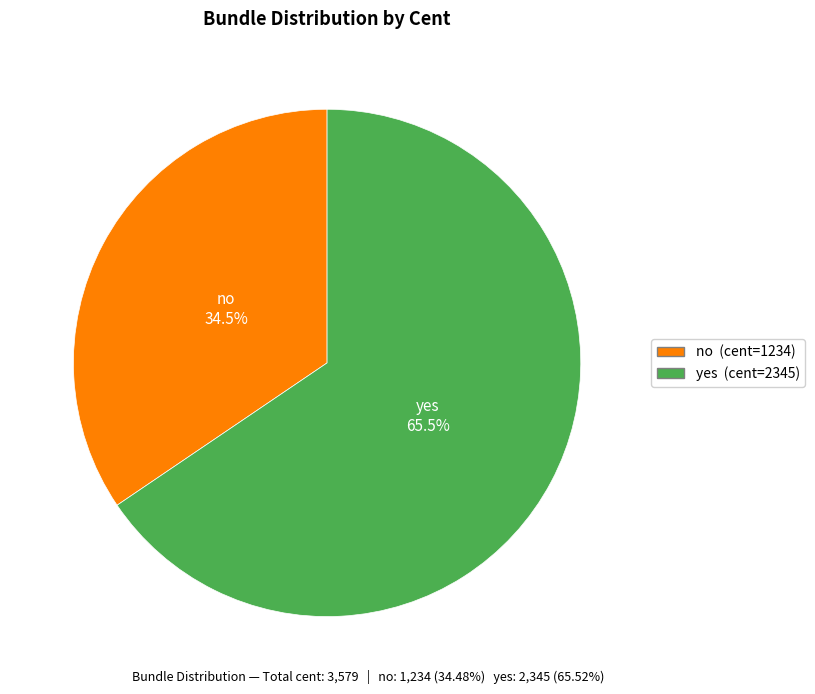

Which slice is the smallest?

no